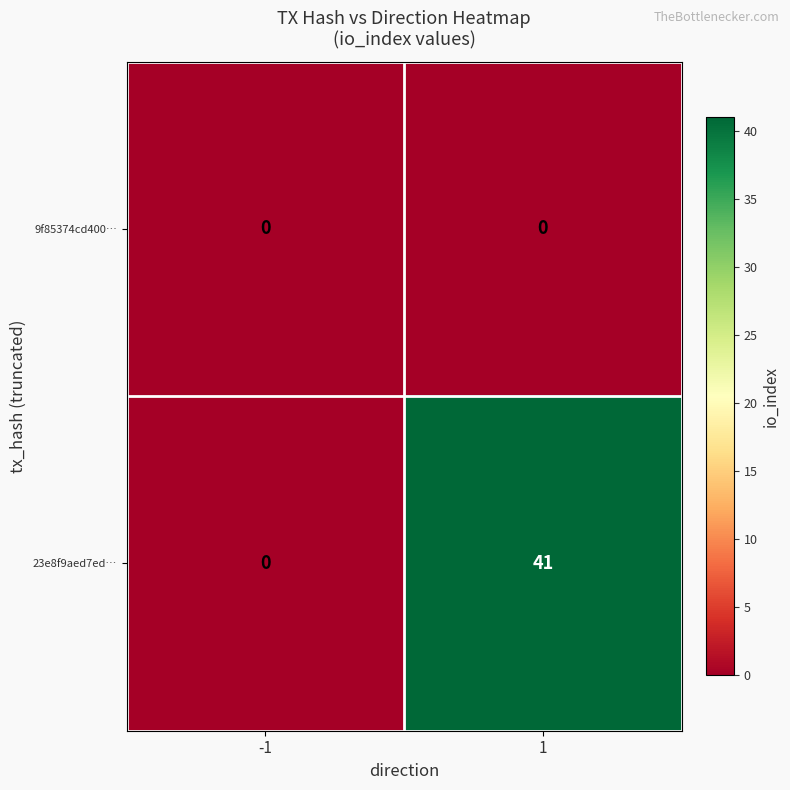

Rank the series by their average value, from lowest to highest.

9f85374cd400…, 23e8f9aed7ed…